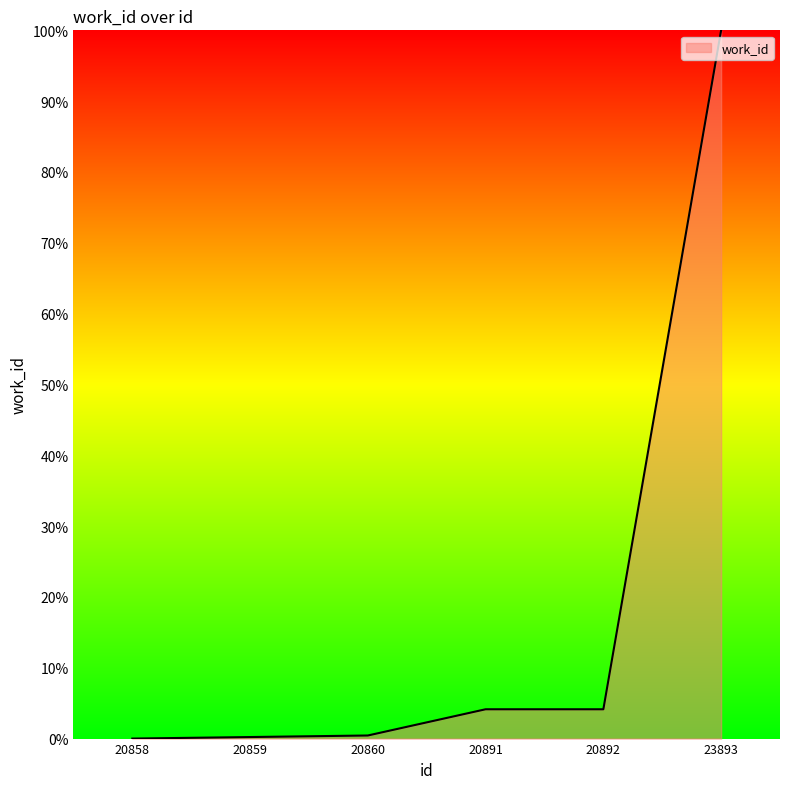

True or false: the data shows 4.1 at 20892.

True